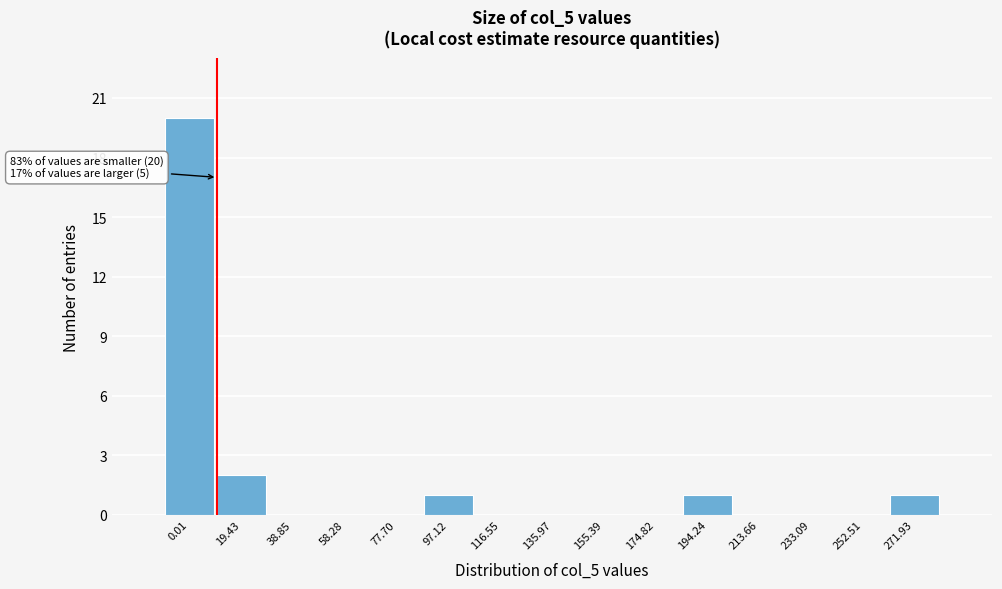

Reading left to right, transcribe all the data shown in this chart.

0.01=20	19.43=2	38.85=0	58.28=0	77.70=0	97.12=1	116.55=0	135.97=0	155.39=0	174.82=0	194.24=1	213.66=0	233.09=0	252.51=0	271.93=1